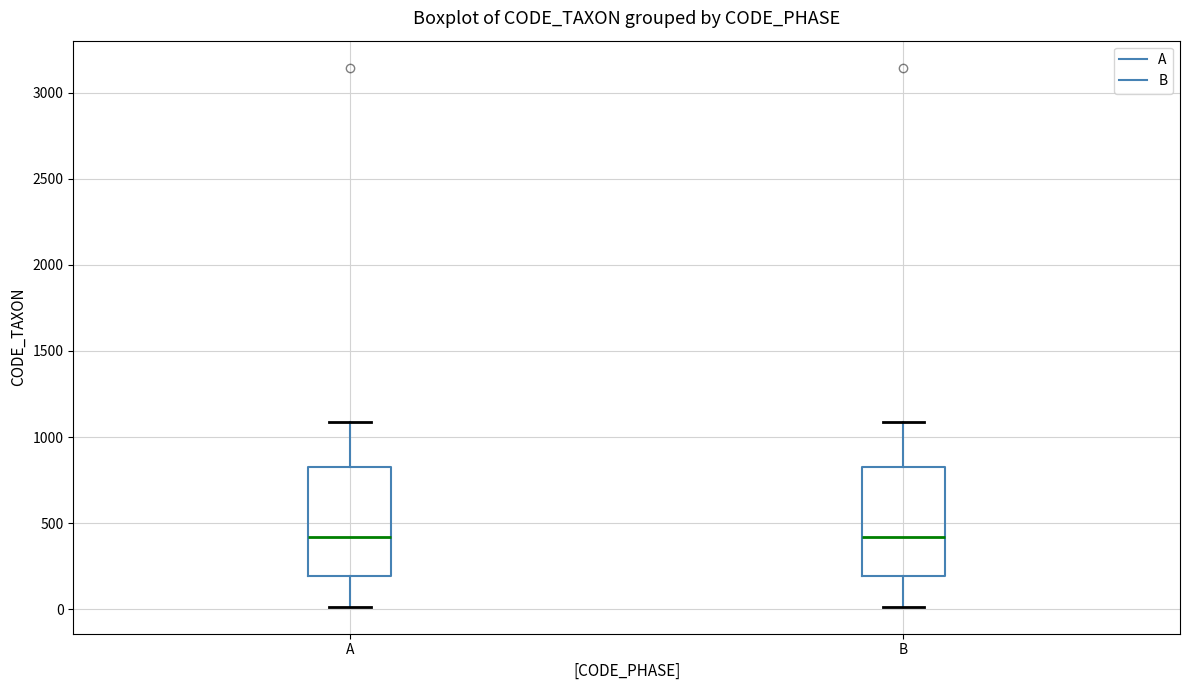

Reading left to right, read every box against the y-axis: the position of its median line, the range the box covers, and the ends of its whiskers. The values are not printed on the chart, so give them approximately, as read against the axis.

A: median 400, box 200 to 850, whiskers 0 to 1100
B: median 400, box 200 to 850, whiskers 0 to 1100